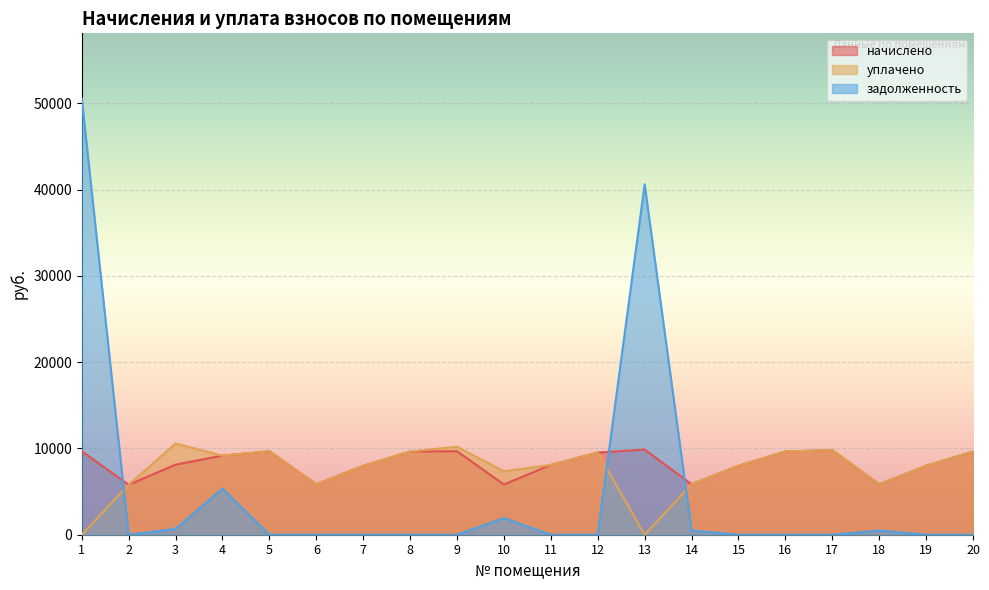

At which category is the sum across all series the highest?

1